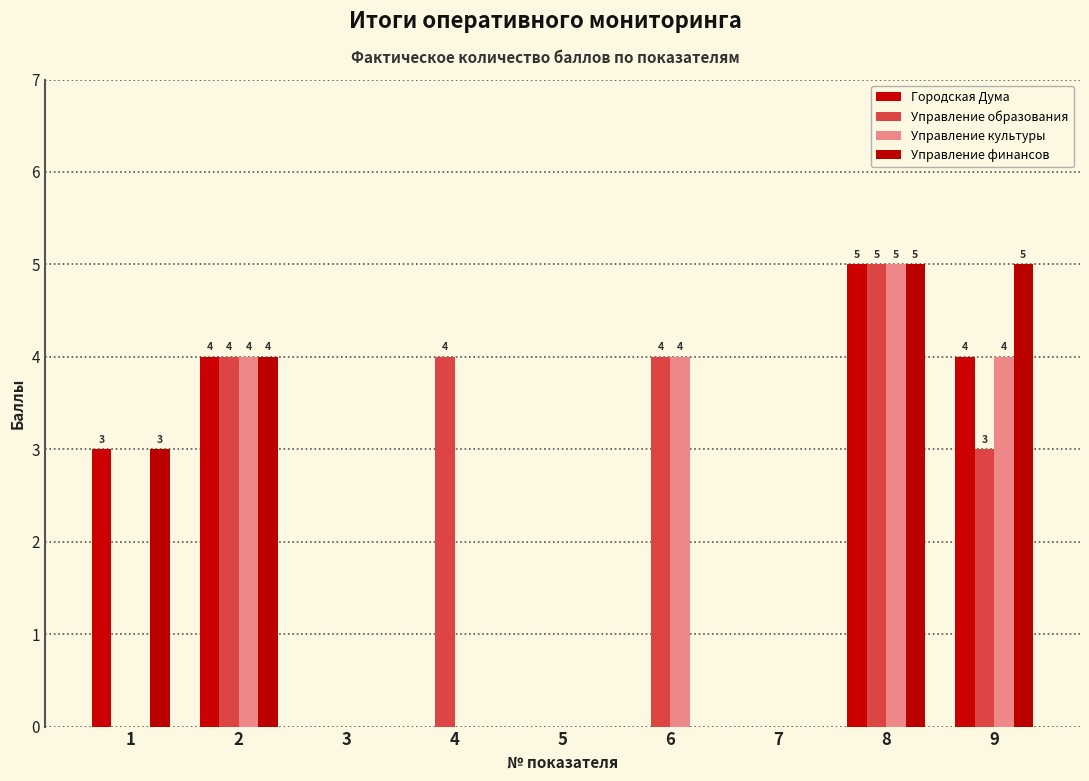

Between 9 and 2, which is larger?

9